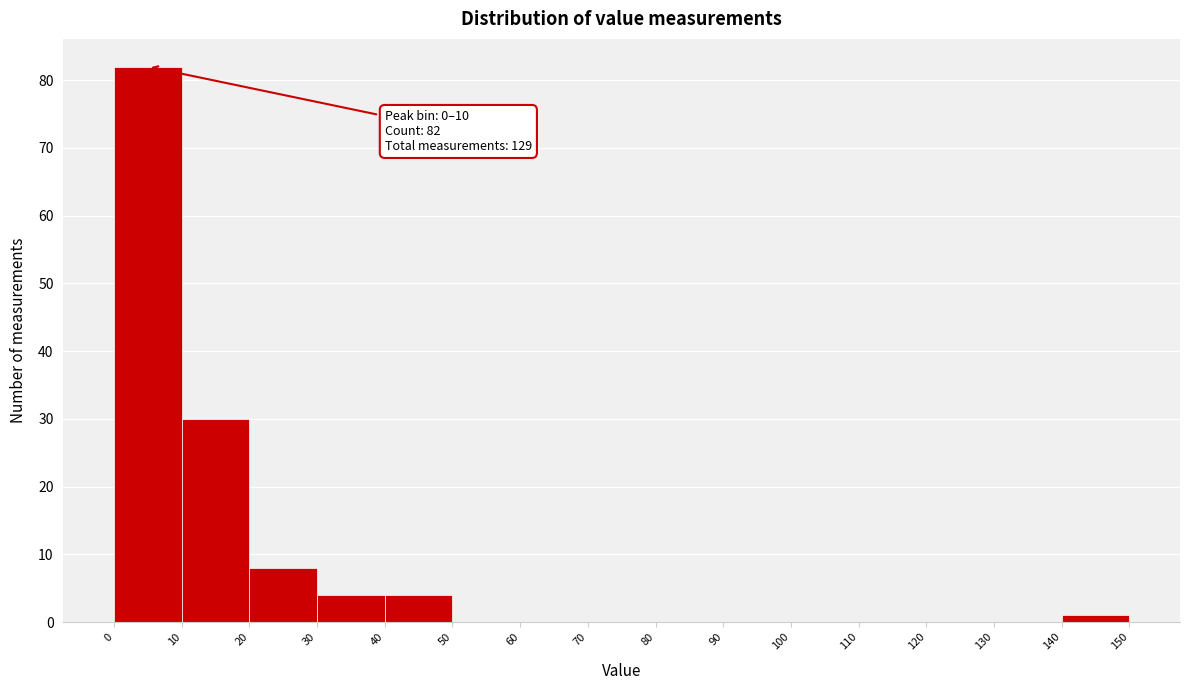

Which range on the x-axis has the tallest bar?

0 to 10